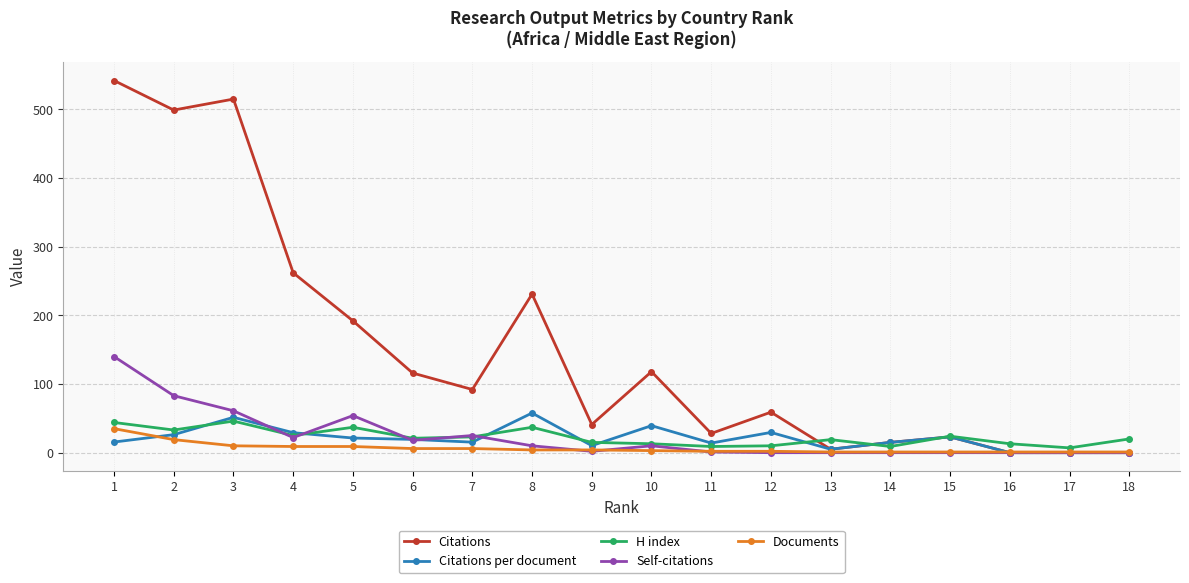

What is the value of the Citations point at the 6th from the left?

116.0